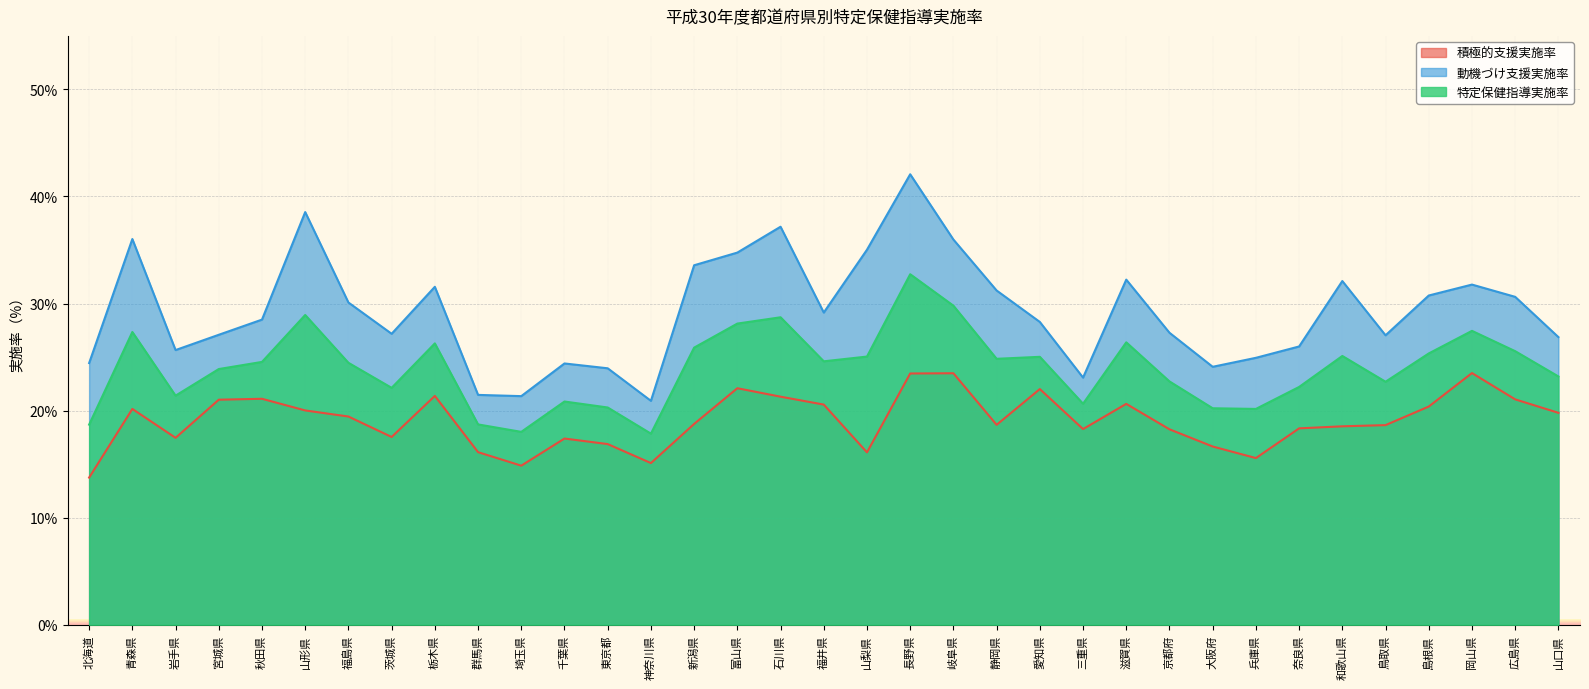

What is the label of the 32nd point from the right?

宮城県